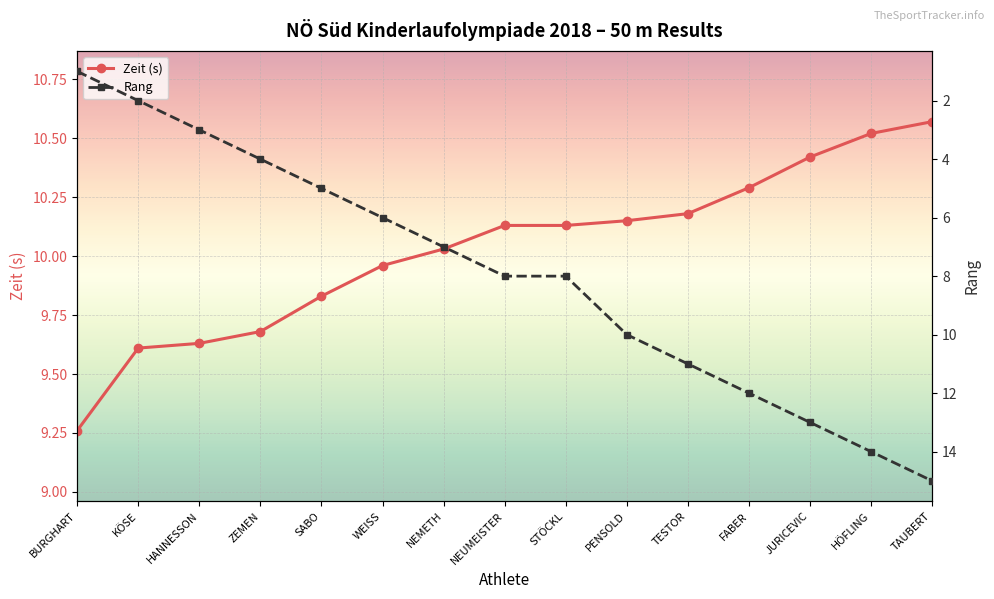

Which series changed the most between BURGHART and NEMETH?

Rang